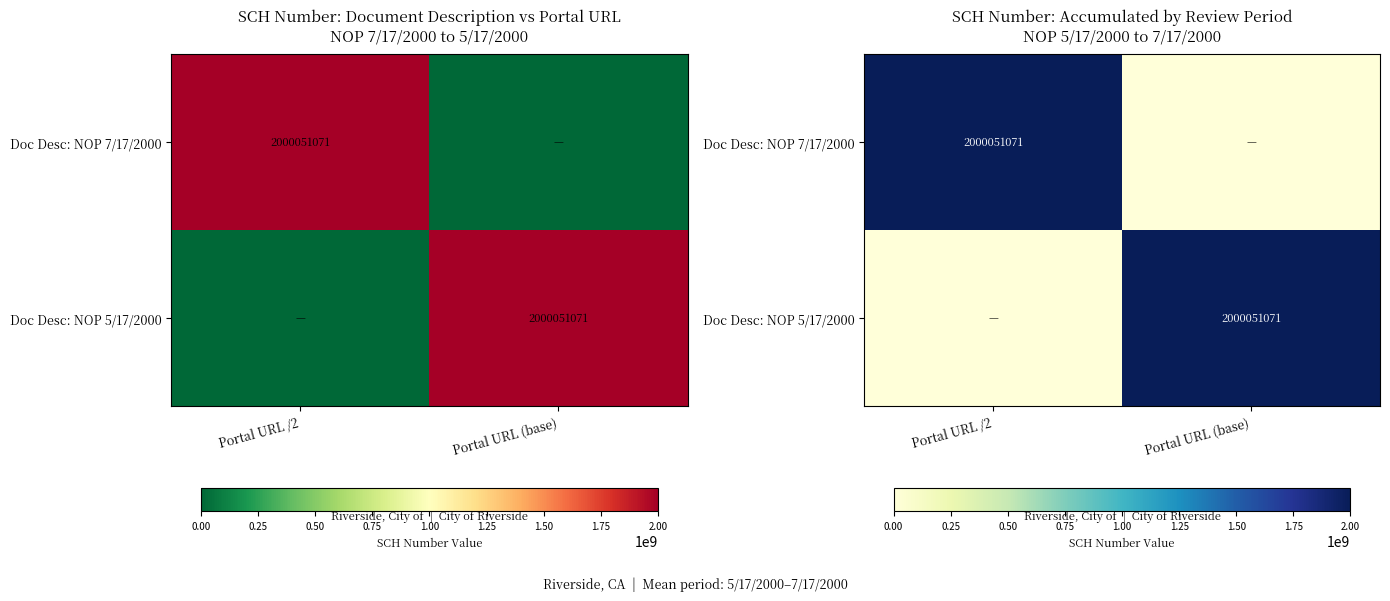

The value of Doc Desc: NOP 5/17/2000 at Portal URL (base) is 2000051071. True or false?

True